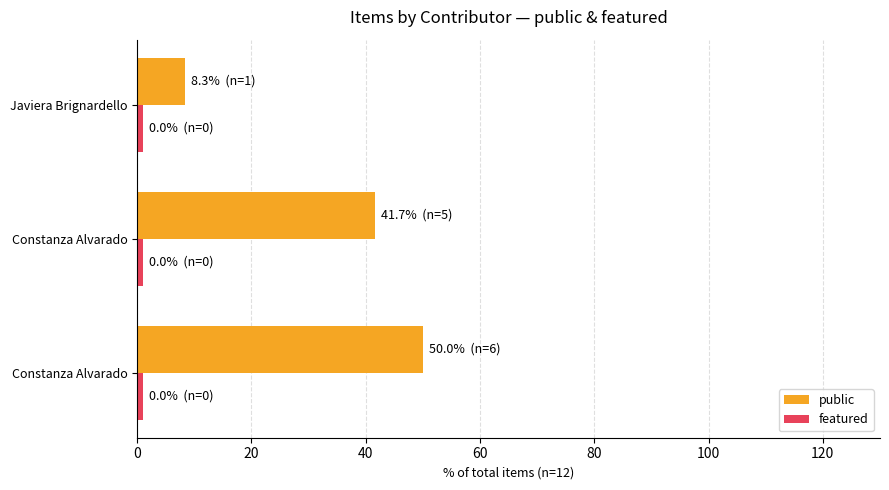

How many data points in public are less than 41?

1